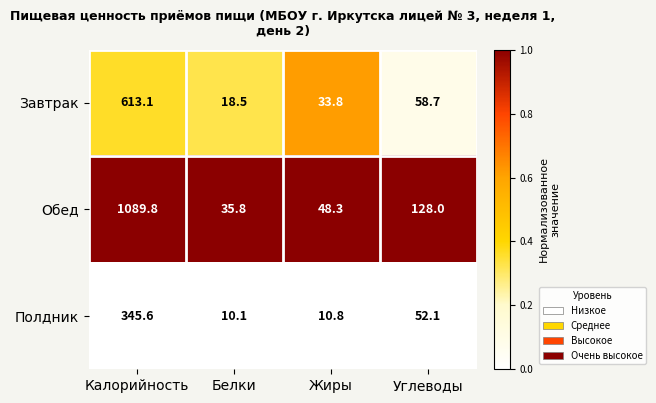

Rank the categories by Завтрак value from lowest to highest.

Белки, Жиры, Углеводы, Калорийность